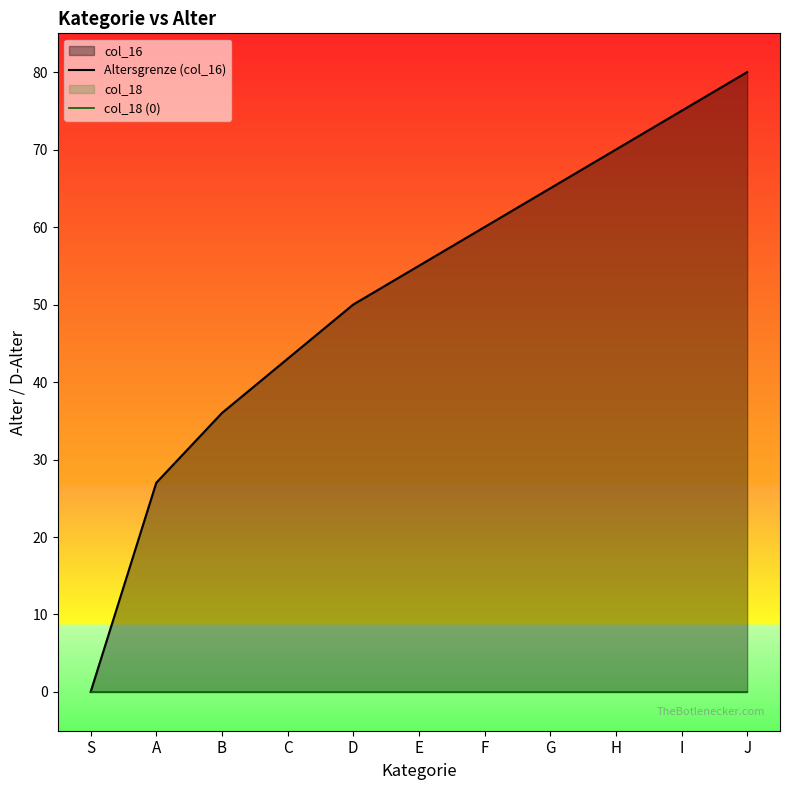

What is the difference between the maximum and second lowest values in the Altersgrenze (col_16) series?

53